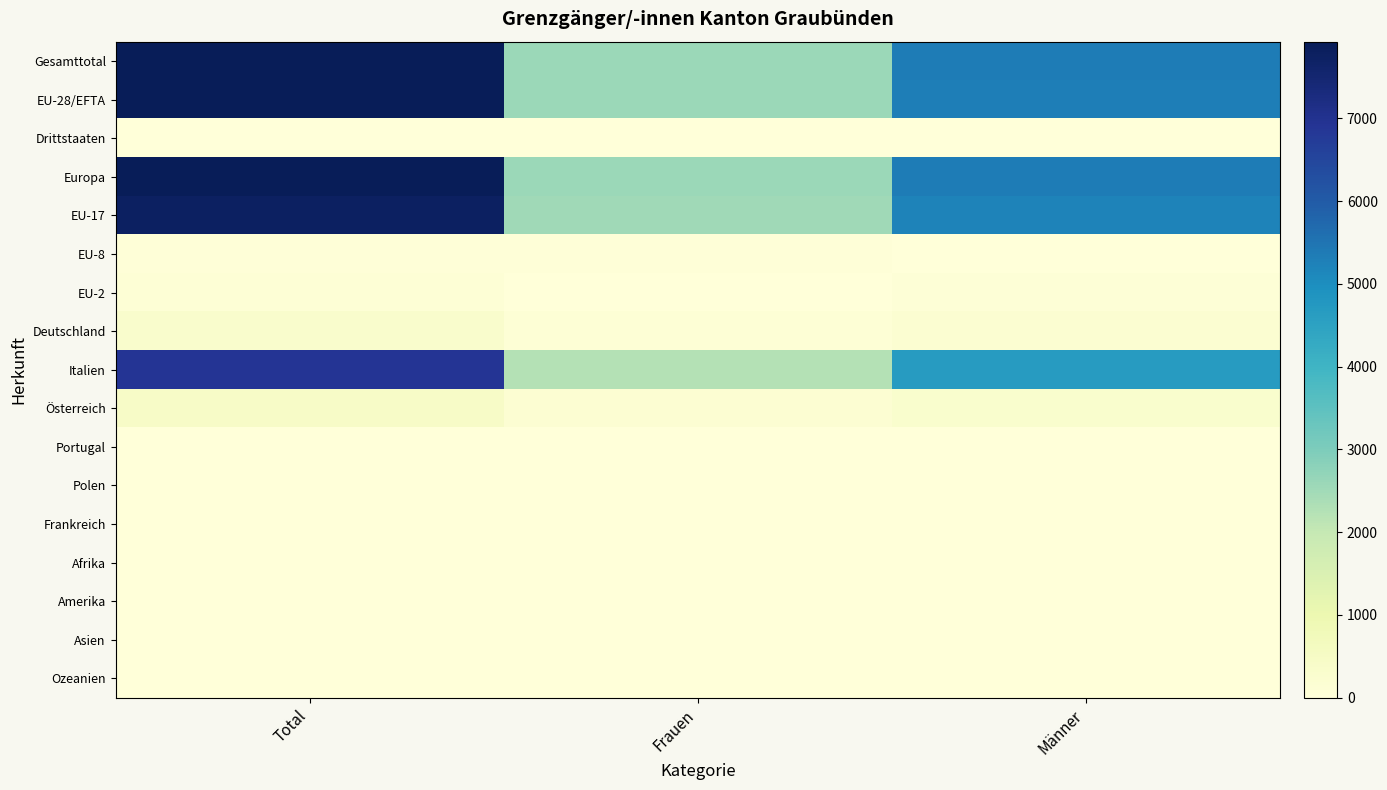

Which series changed the most between Total and Frauen?

Gesamttotal